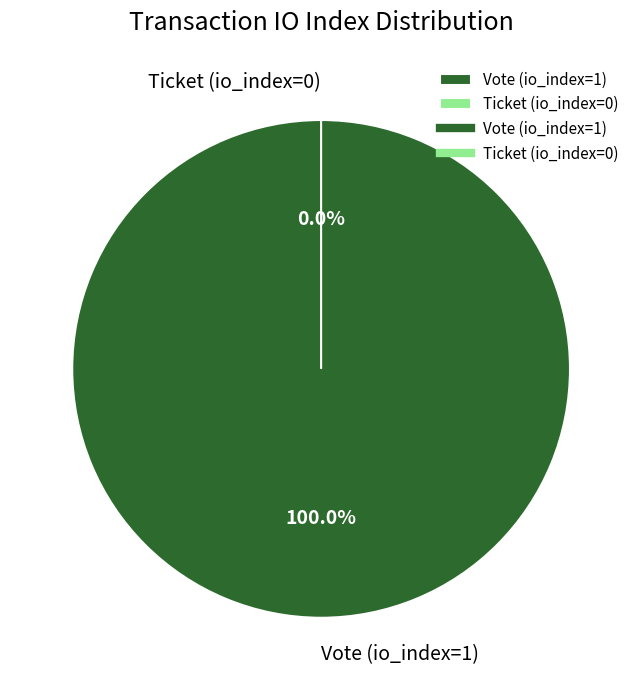

Combined, what portion of the pie is Vote (io_index=1) and Ticket (io_index=0)?

100.0%